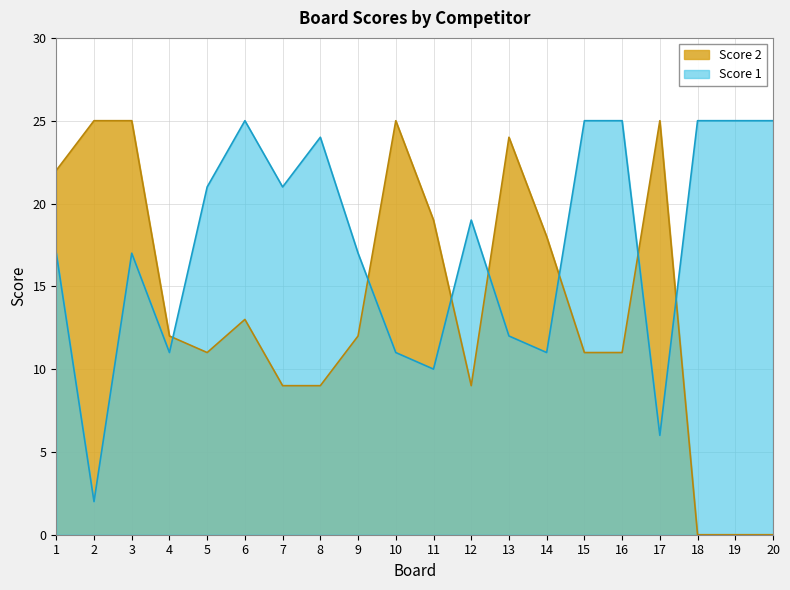

True or false: Score 1 has a value of 6 at 17.

True